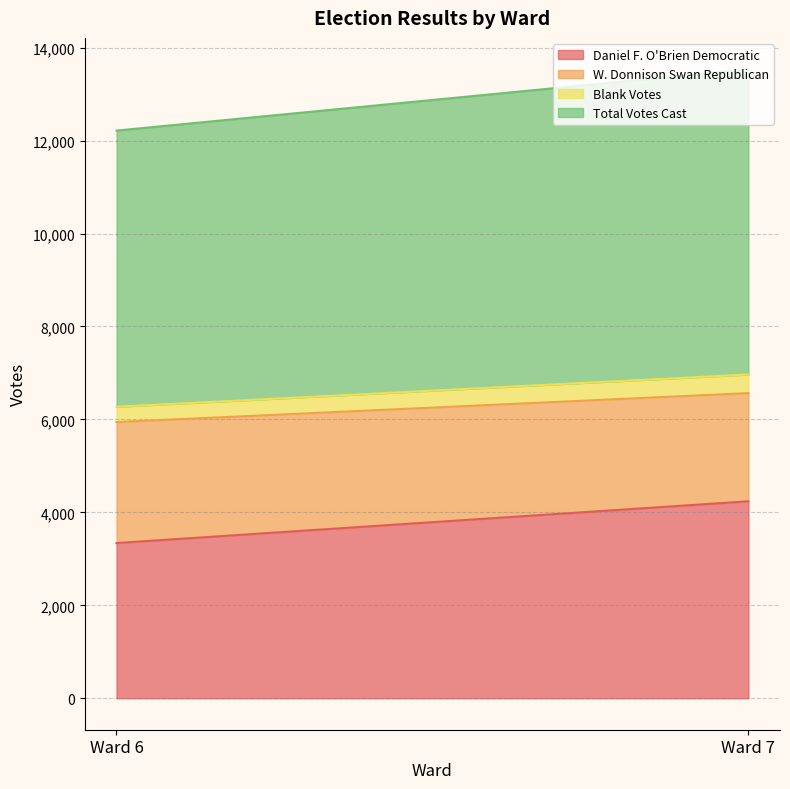

Which series changed the most between Ward 6 and Ward 7?

Daniel F. O'Brien Democratic